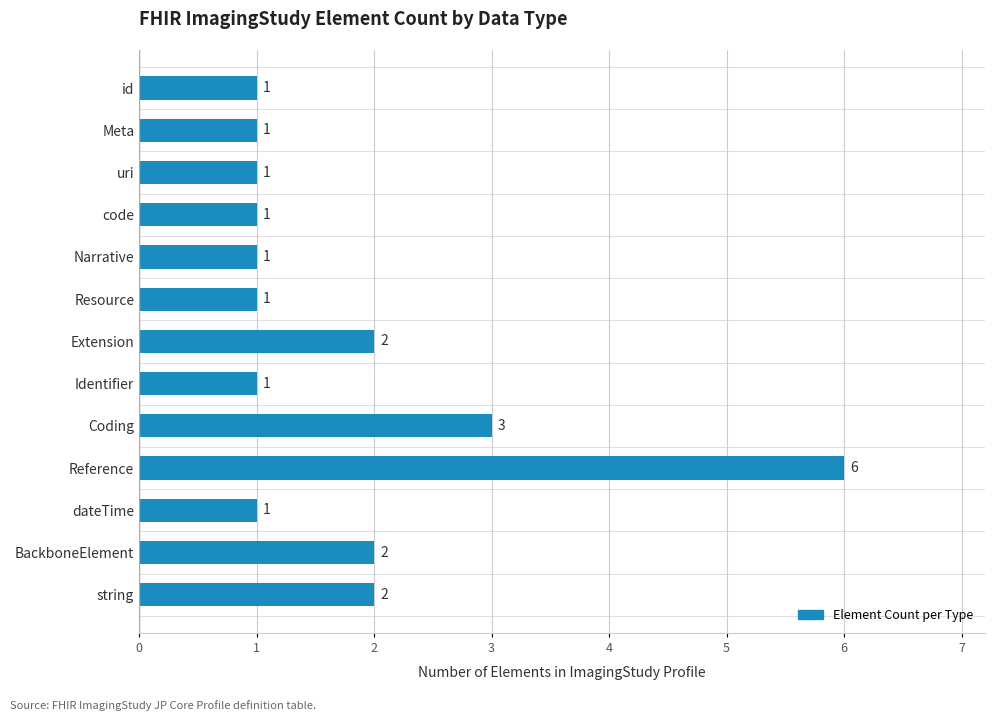

Which label corresponds to the largest value in the chart?

Reference